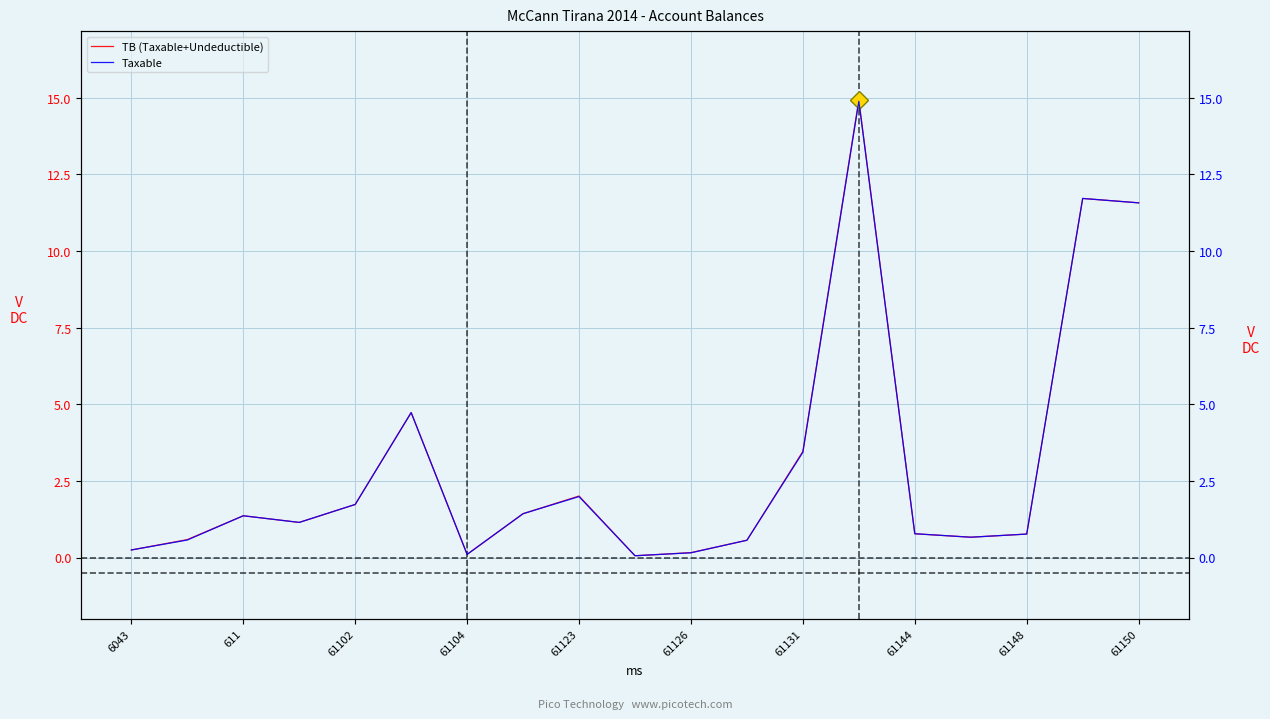

The TB (Taxable+Undeductible) series shows 0.1 at 61104. True or false?

True